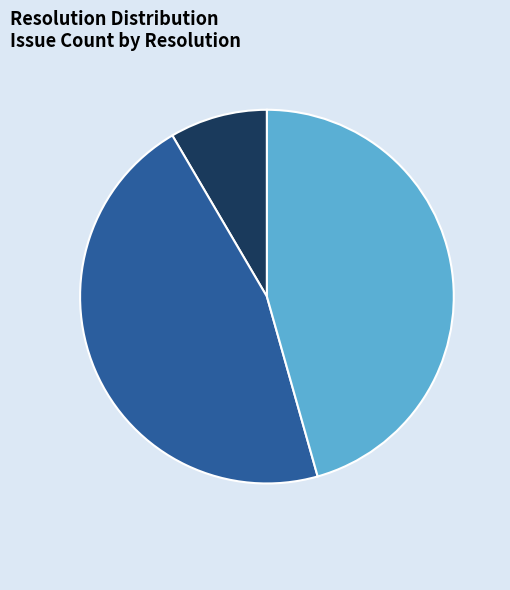

Is there a majority slice in this chart?

No